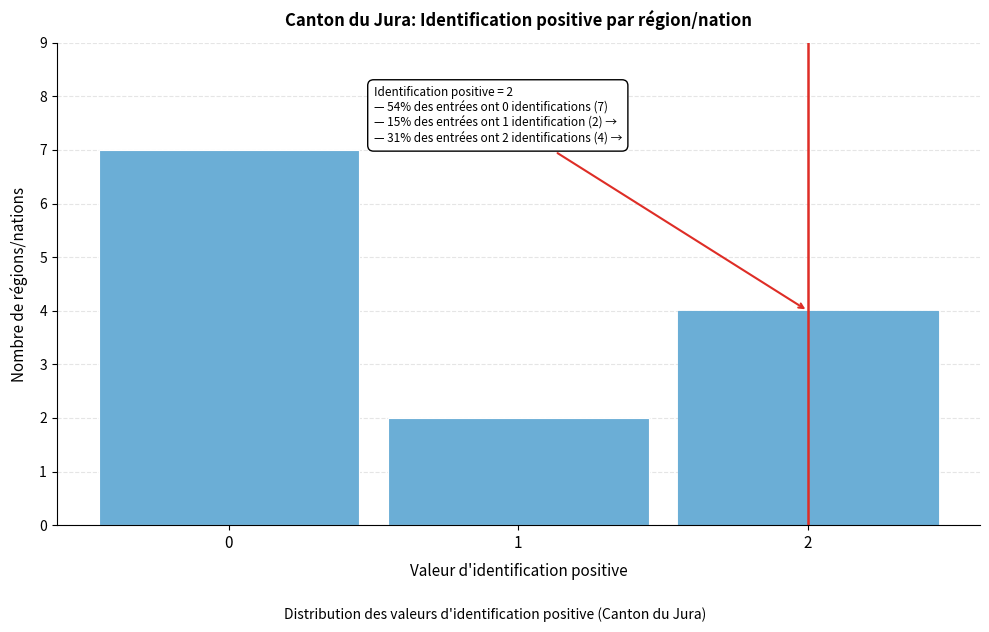

Reading left to right, list all the values displayed in this chart.

0=7	1=2	2=4